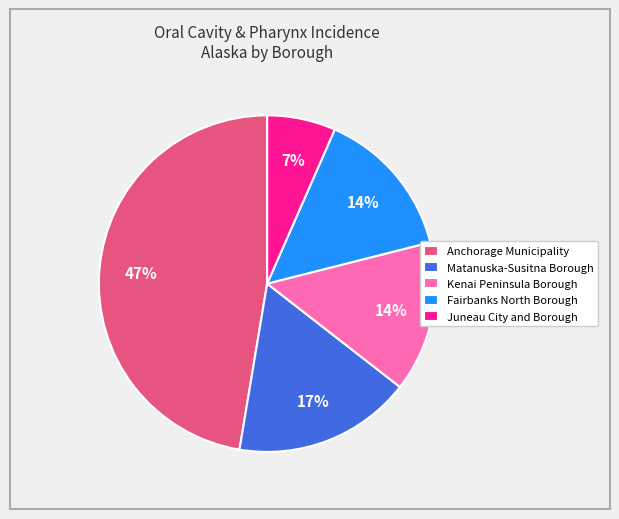

To the nearest percent, what is the average slice percentage?

20%